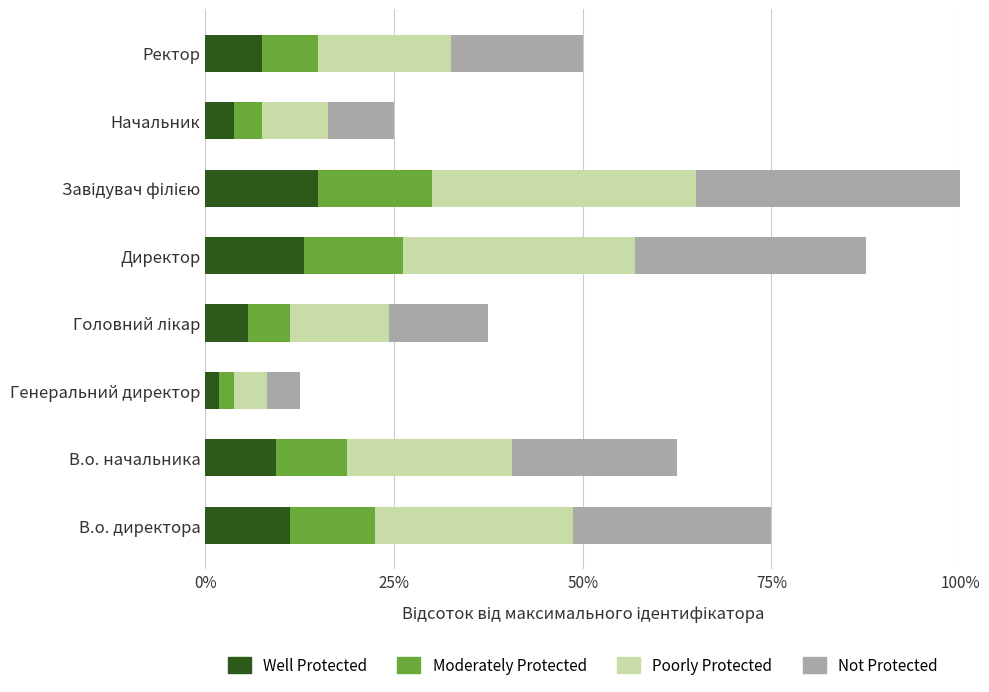

What are all the series names shown in the legend?

Well Protected, Moderately Protected, Poorly Protected, Not Protected